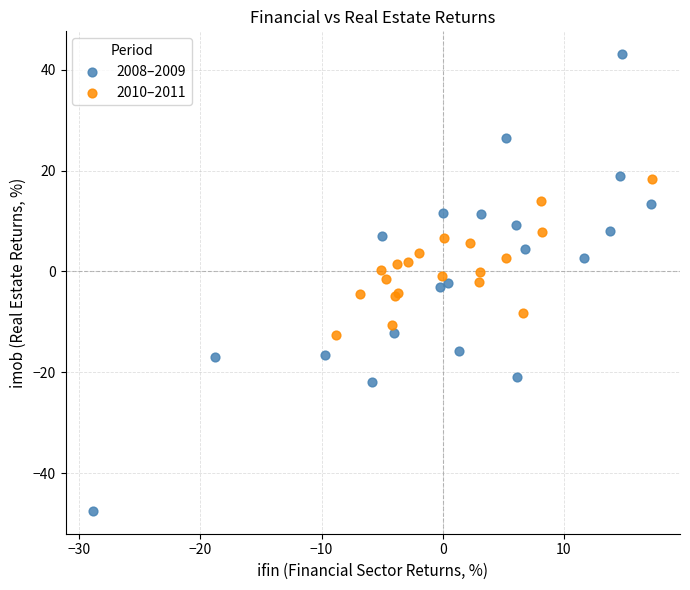

Which series has the widest spread of Y values?

2008–2009